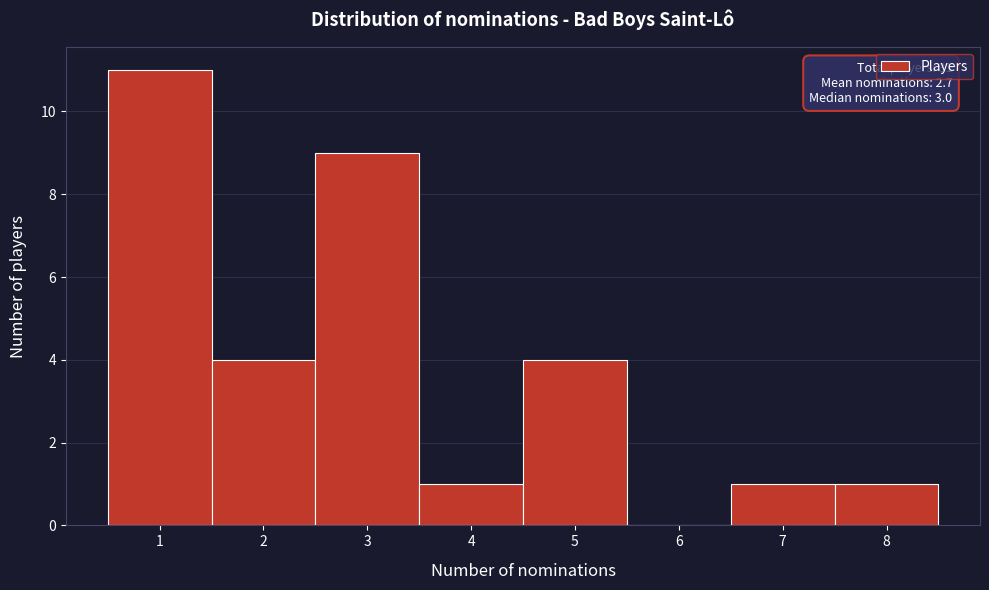

Over which range of the x-axis is the bar tallest?

0.5 to 1.5